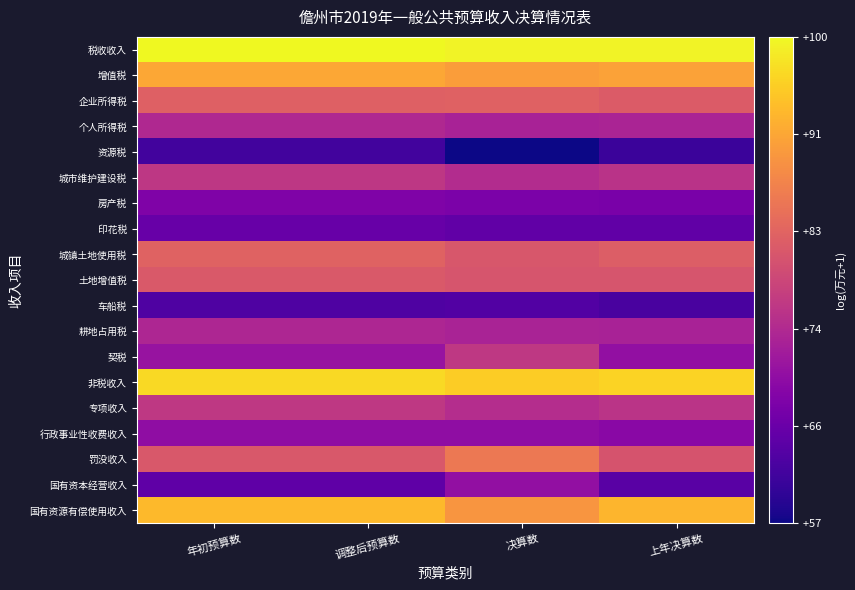

Reading left to right, transcribe all the data shown in this chart.

税收收入: 年初预算数=11.8	调整后预算数=11.8	决算数=11.7	上年决算数=11.7
增值税: 年初预算数=10.8	调整后预算数=10.8	决算数=10.7	上年决算数=10.7
企业所得税: 年初预算数=9.8	调整后预算数=9.8	决算数=9.8	上年决算数=9.7
个人所得税: 年初预算数=8.8	调整后预算数=8.8	决算数=8.7	上年决算数=8.7
资源税: 年初预算数=7.3	调整后预算数=7.3	决算数=6.8	上年决算数=7.2
城市维护建设税: 年初预算数=9.0	调整后预算数=9.0	决算数=8.8	上年决算数=9.0
房产税: 年初预算数=8.1	调整后预算数=8.1	决算数=8.0	上年决算数=8.0
印花税: 年初预算数=7.8	调整后预算数=7.8	决算数=7.7	上年决算数=7.7
城镇土地使用税: 年初预算数=9.8	调整后预算数=9.8	决算数=9.6	上年决算数=9.7
土地增值税: 年初预算数=9.6	调整后预算数=9.6	决算数=9.5	上年决算数=9.6
车船税: 年初预算数=7.5	调整后预算数=7.5	决算数=7.5	上年决算数=7.4
耕地占用税: 年初预算数=8.7	调整后预算数=8.7	决算数=8.7	上年决算数=8.7
契税: 年初预算数=8.4	调整后预算数=8.4	决算数=9.1	上年决算数=8.3
非税收入: 年初预算数=11.5	调整后预算数=11.5	决算数=11.3	上年决算数=11.4
专项收入: 年初预算数=9.1	调整后预算数=9.1	决算数=8.9	上年决算数=9.0
行政事业性收费收入: 年初预算数=8.3	调整后预算数=8.3	决算数=8.3	上年决算数=8.2
罚没收入: 年初预算数=9.6	调整后预算数=9.6	决算数=10.1	上年决算数=9.5
国有资本经营收入: 年初预算数=7.7	调整后预算数=7.7	决算数=8.3	上年决算数=7.6
国有资源有偿使用收入: 年初预算数=11.1	调整后预算数=11.1	决算数=10.6	上年决算数=11.0